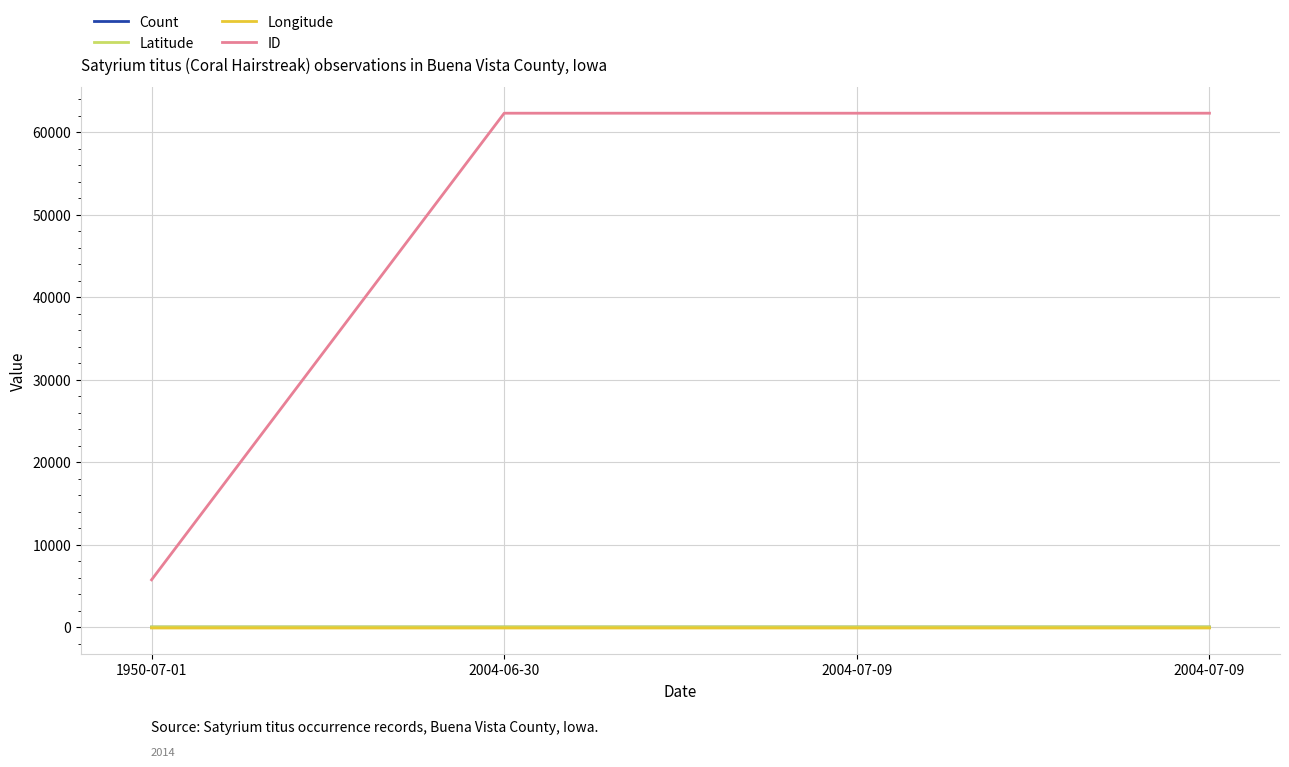

Does the chart have visible grid lines?

Yes